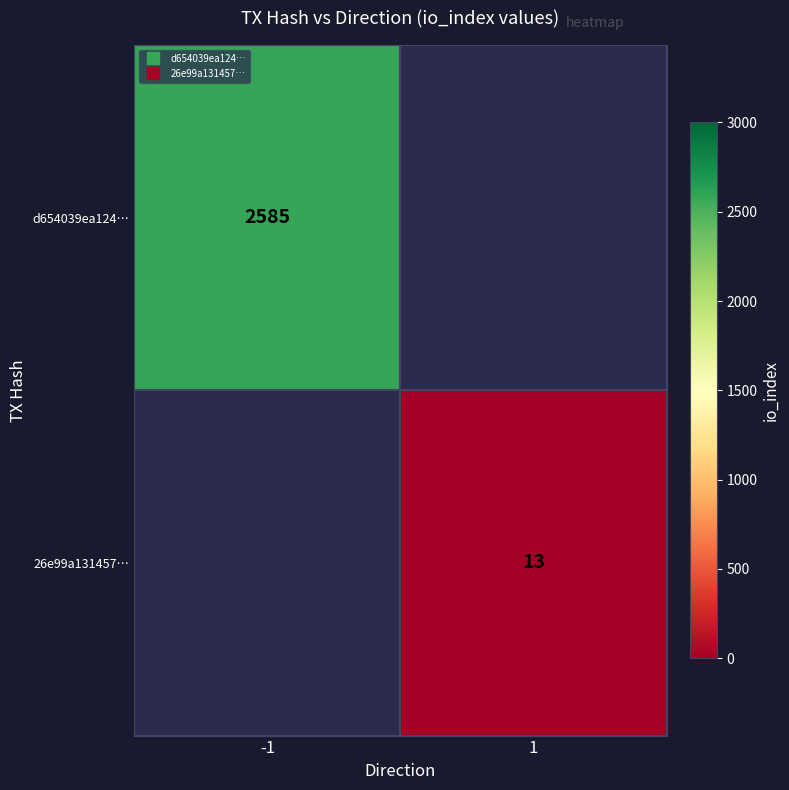

What is the highest value of the d654039ea124… series?

2585.0